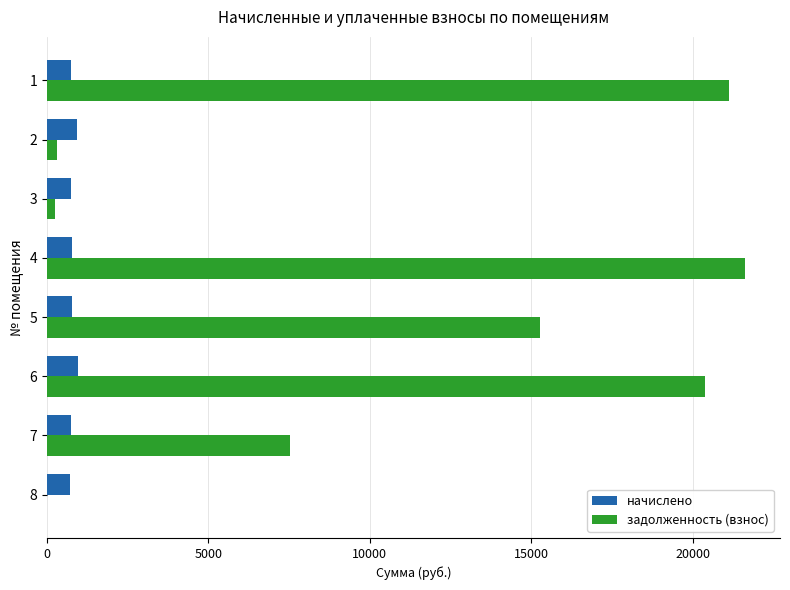

Between 3 and 7, which series saw the biggest shift?

задолженность (взнос)